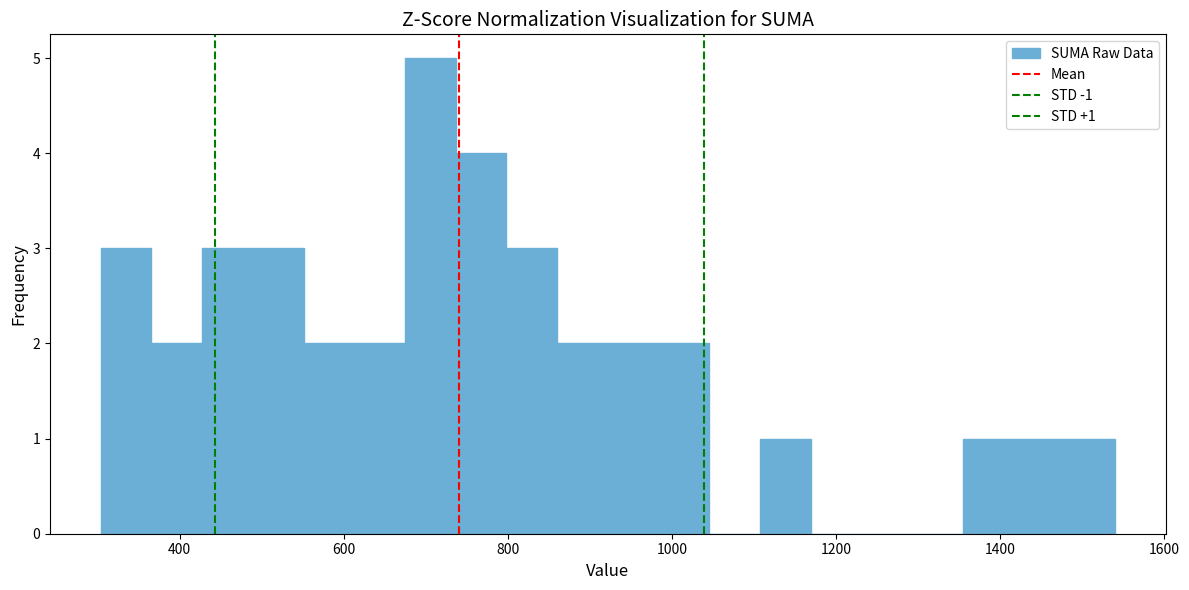

Around what value on the x-axis is the tallest bar? Give the approximate position of its centre, as read against the axis.

700